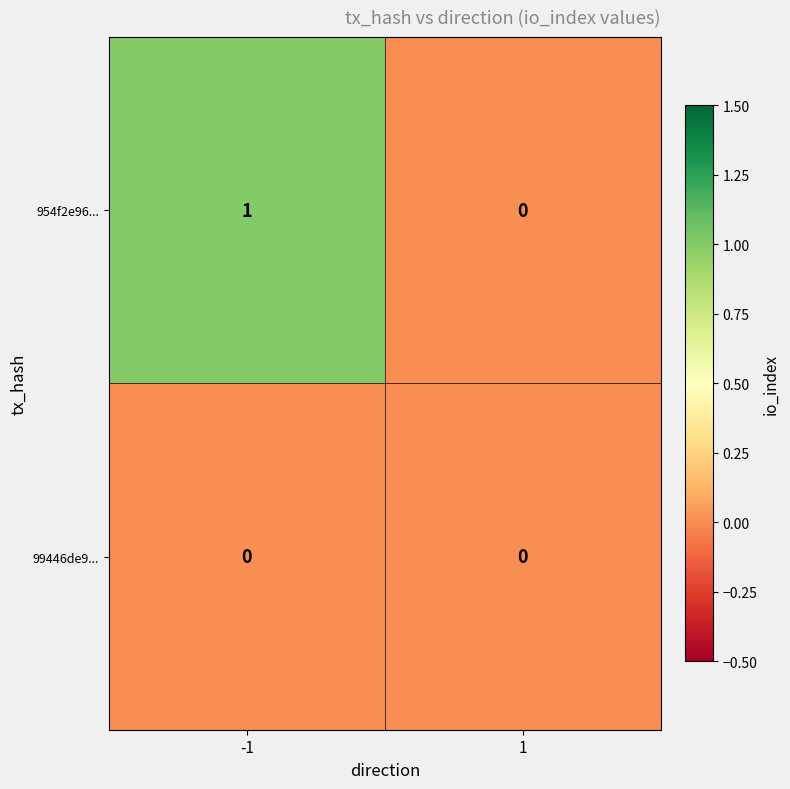

Which series has the largest range (max minus min)?

954f2e96...